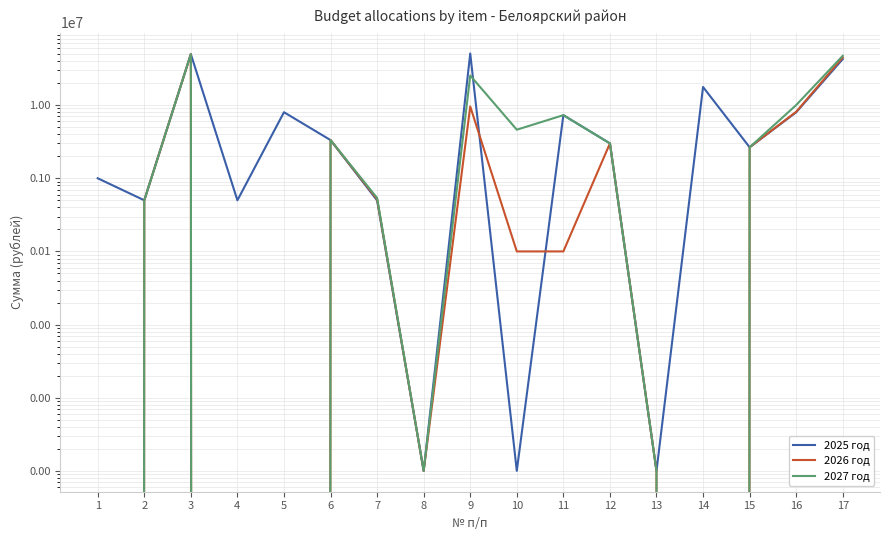

Is it true that 2025 год equals 62 at 13?

False